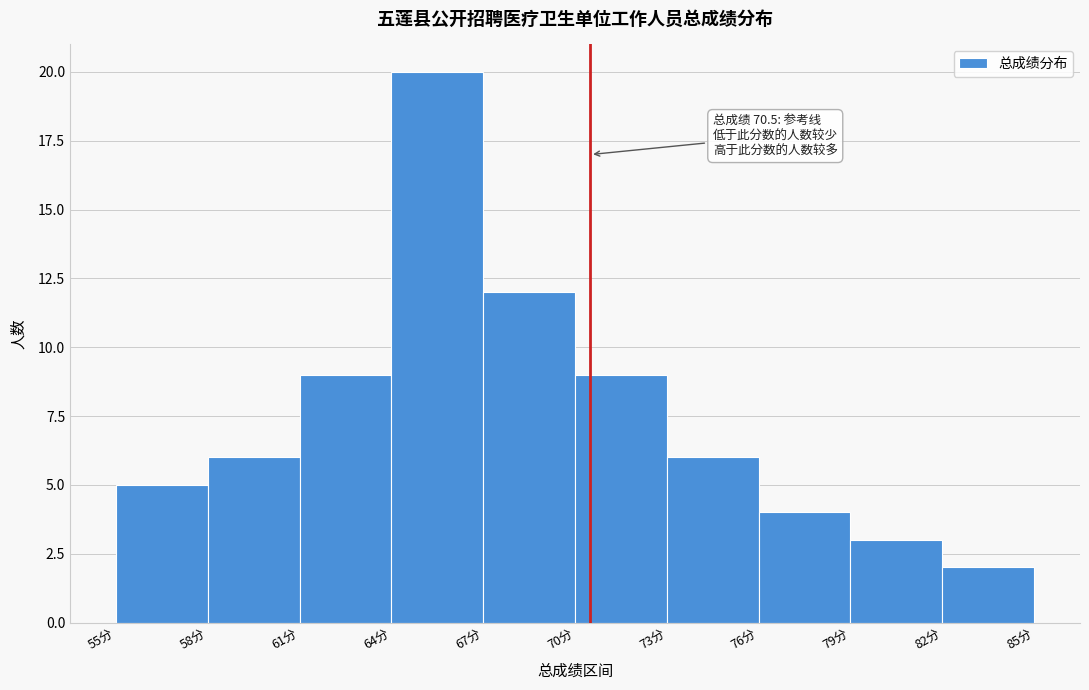

Which range on the x-axis has the tallest bar?

64 to 67